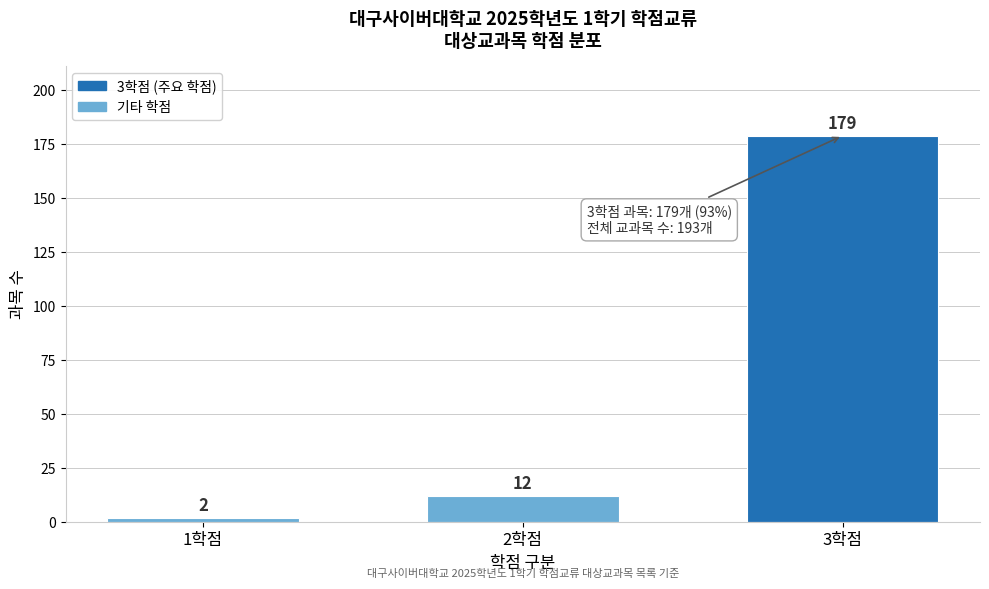

Reading left to right, what are all the values shown in this chart?

2	12	179